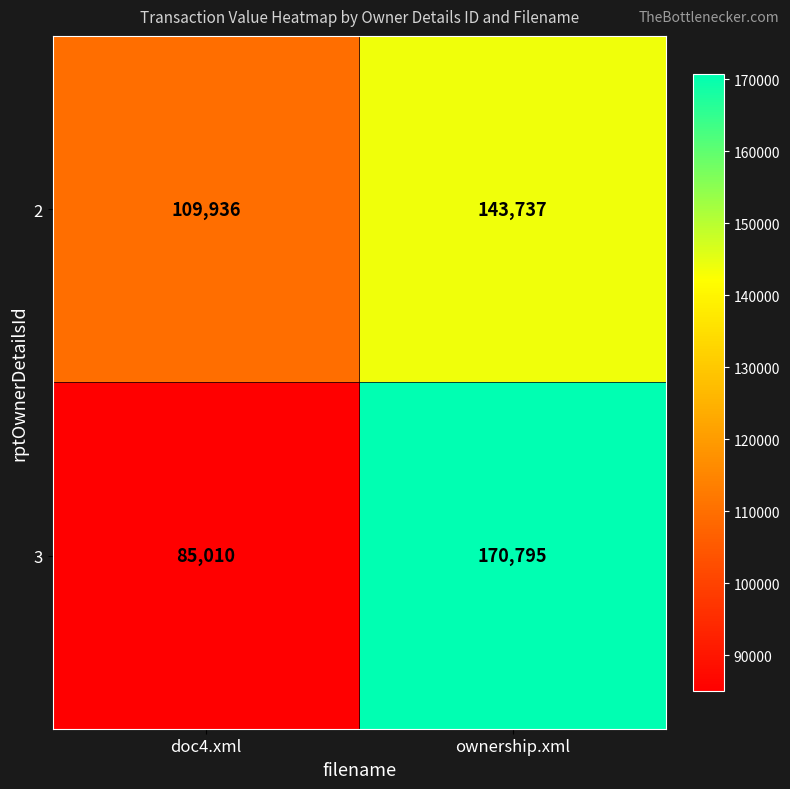

What is the difference between the maximum and minimum values in the 3 series?

85785